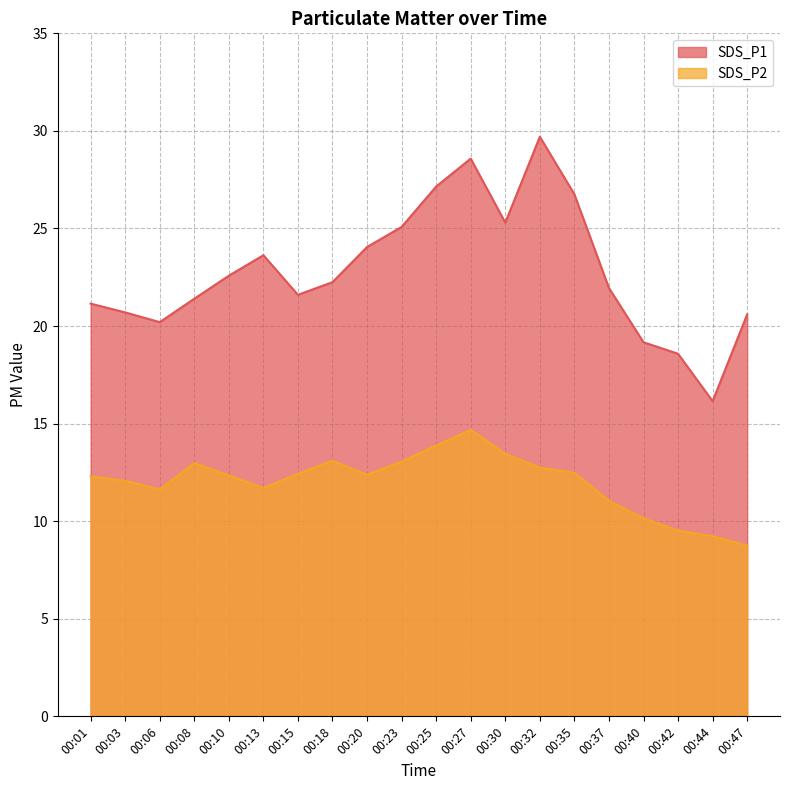

What is the difference between the SDS_P1 values at 00:03 and 00:42?

2.1